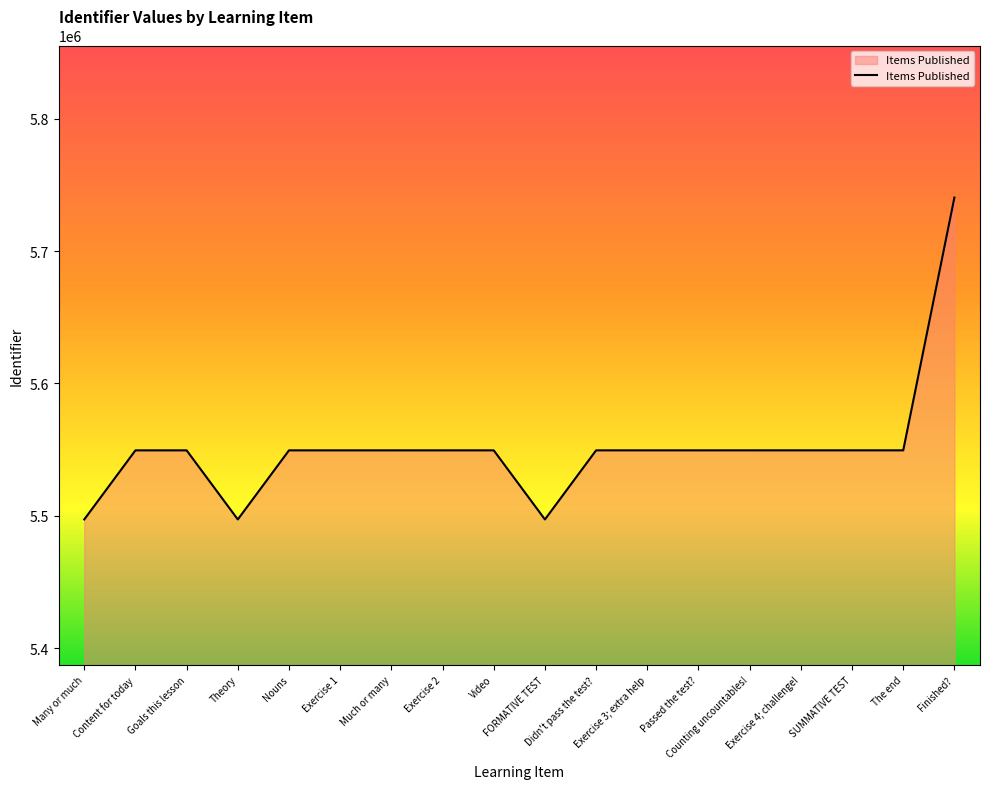

What is the sum of the values at FORMATIVE TEST and Finished??

11237686